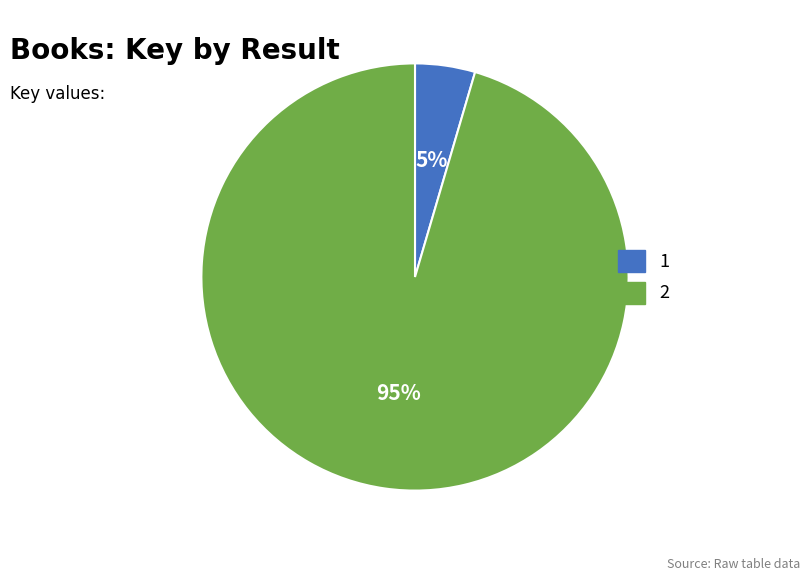

Which has a higher value, 2 or 1?

2